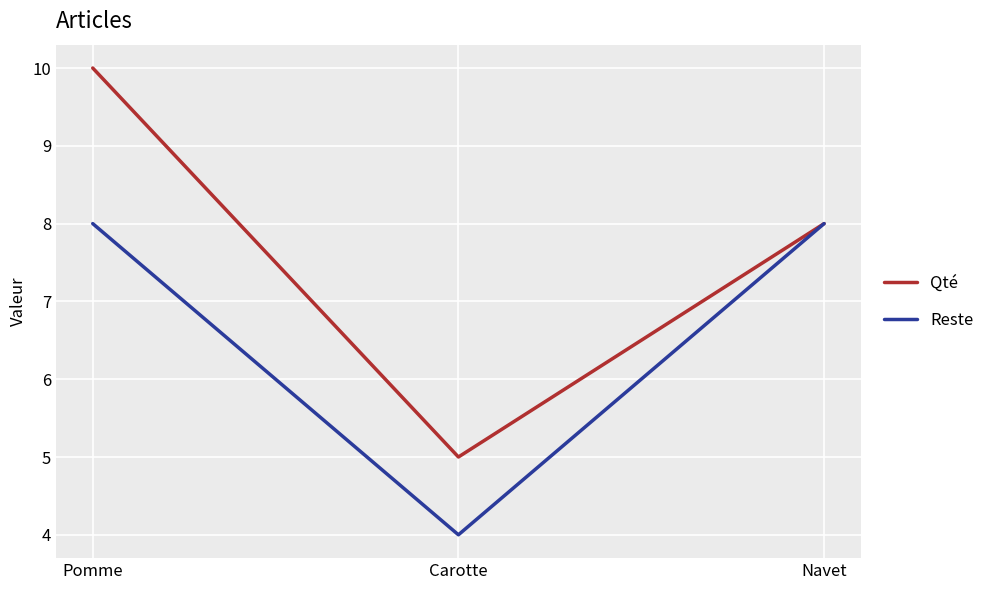

Rank the series at Carotte from lowest to highest value.

Reste, Qté